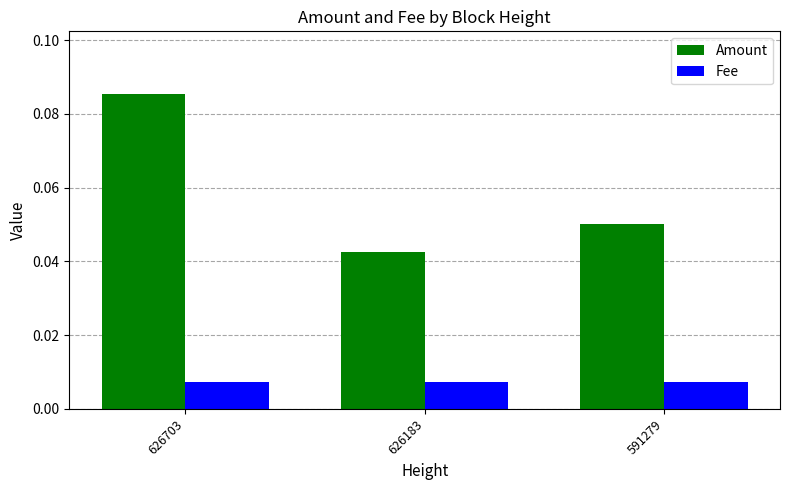

At how many categories does at least one series exceed 0?

3